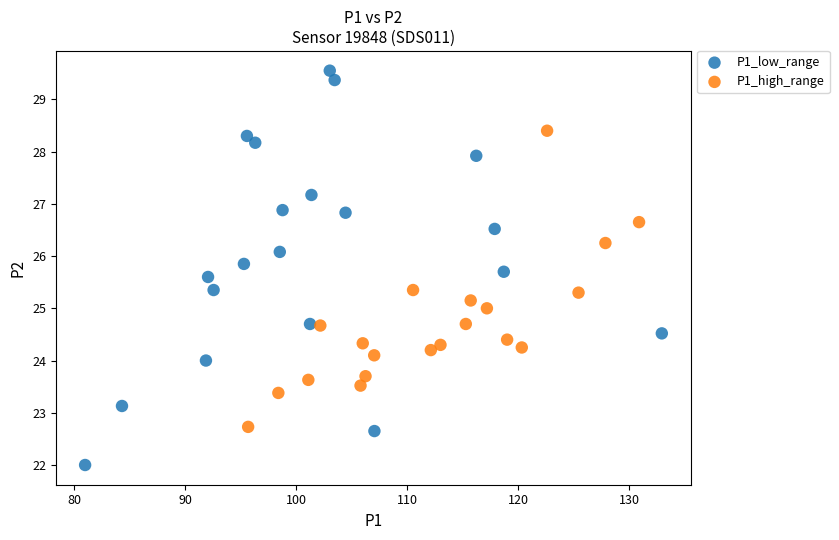

What are all the series names shown in the legend?

P1_low_range, P1_high_range